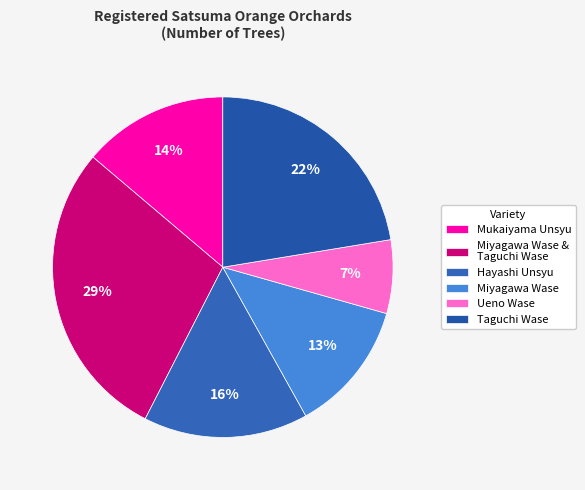

Is there any slice that represents more than half of the pie?

No